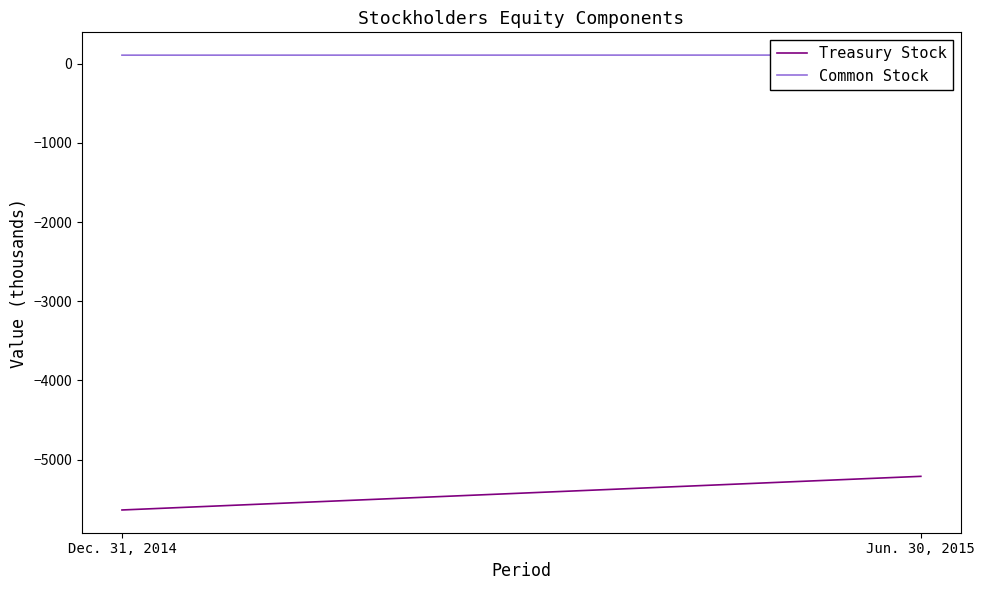

Does the chart have visible grid lines?

No